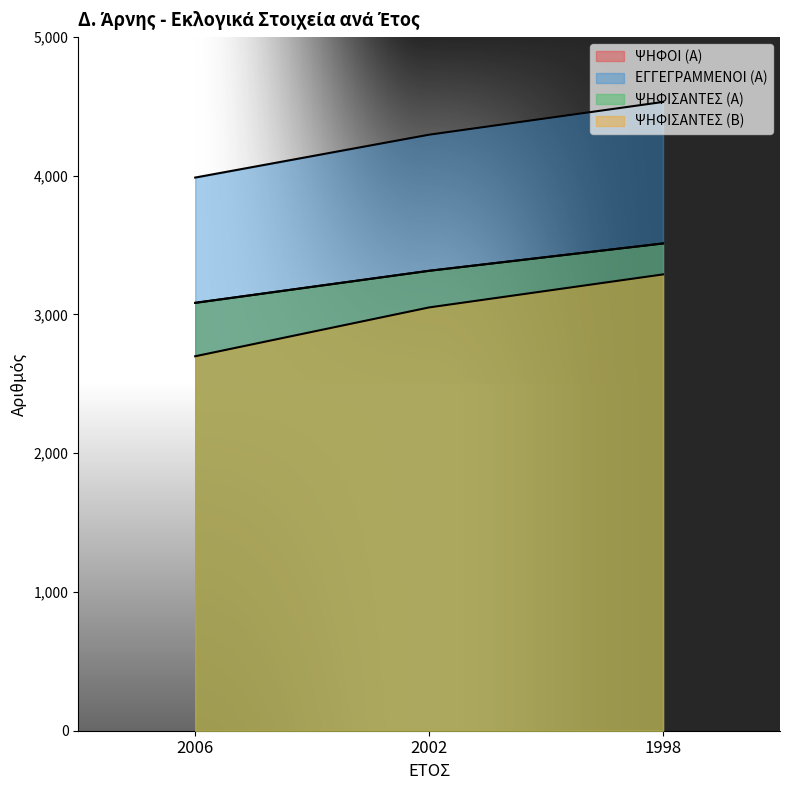

What is the lowest value of the ΨΗΦΟΙ (Α) series?

3084